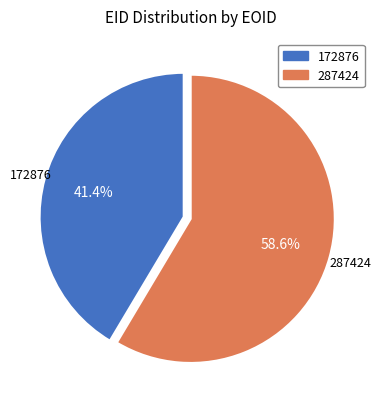

What is the ratio of the value at 172876 to the value at 287424?

0.7